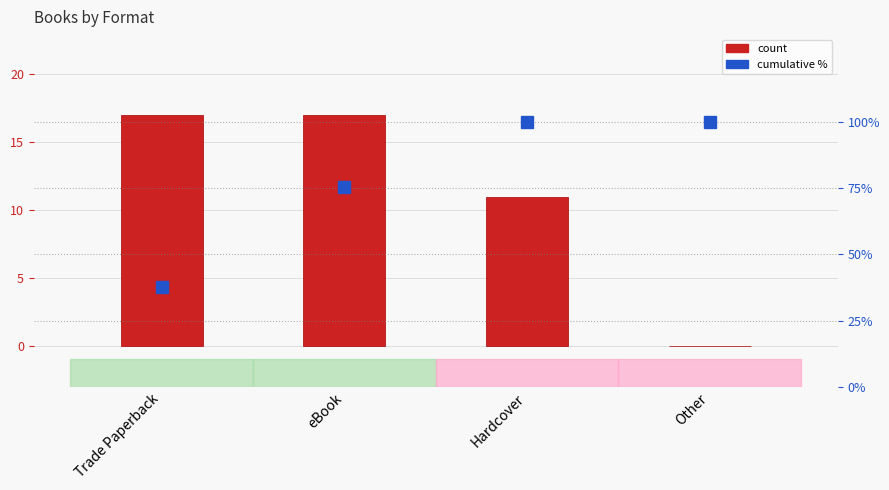

Rank the series at Hardcover from highest to lowest value.

cumulative %, count